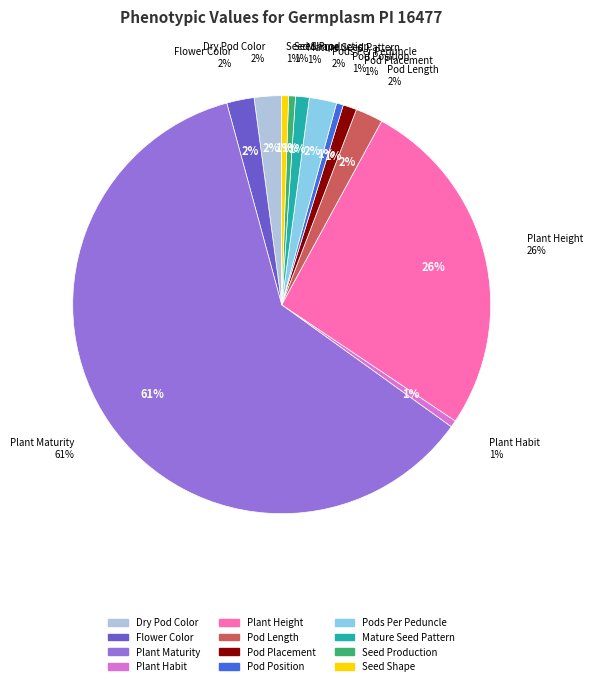

Between Flower Color and Mature Seed Pattern, which is larger?

Flower Color